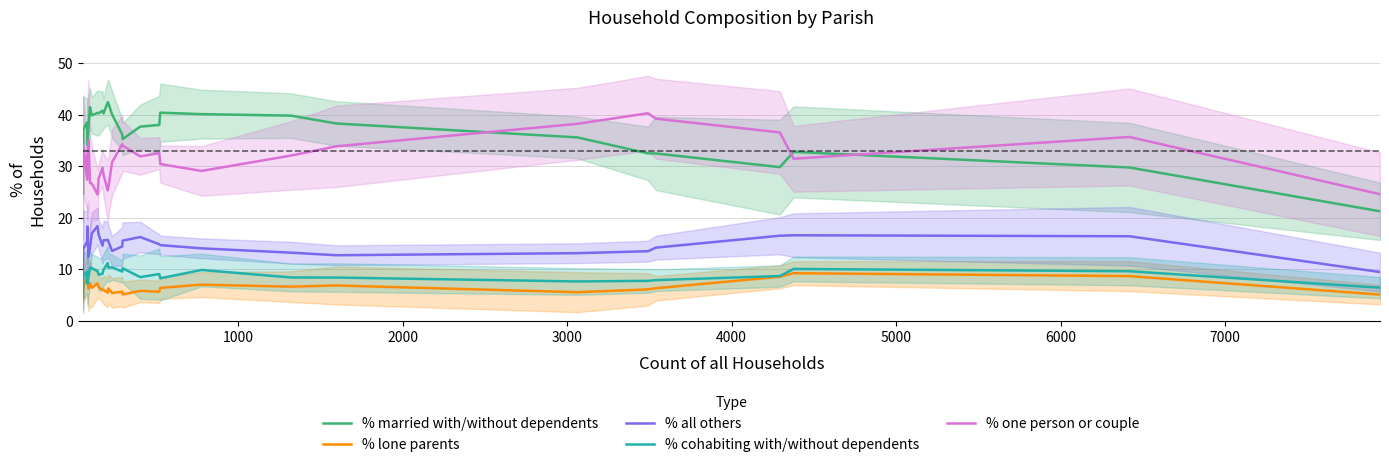

What is the maximum value for % one person or couple?

40.2